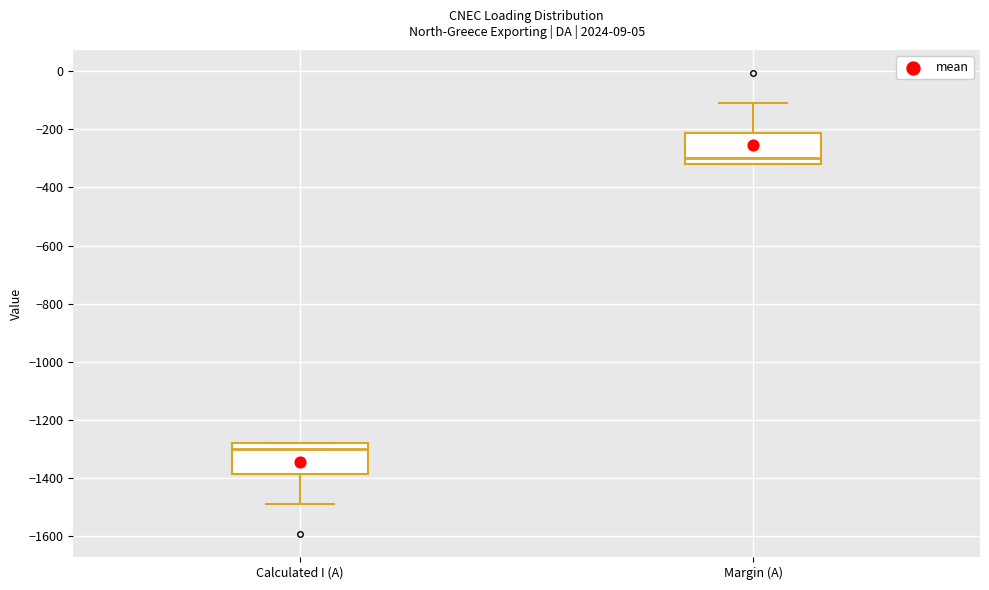

Which box has the highest median line?

Margin (A)